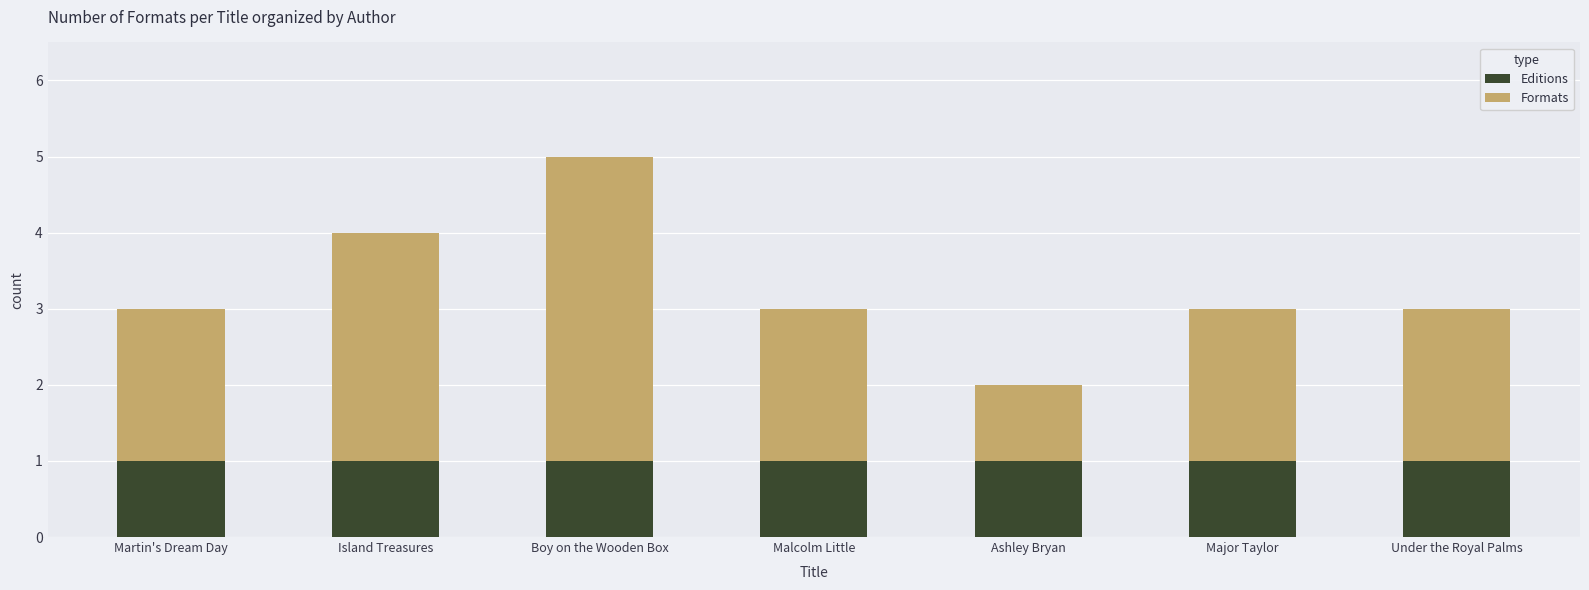

Is it true that Editions equals 0 at Ashley Bryan?

False